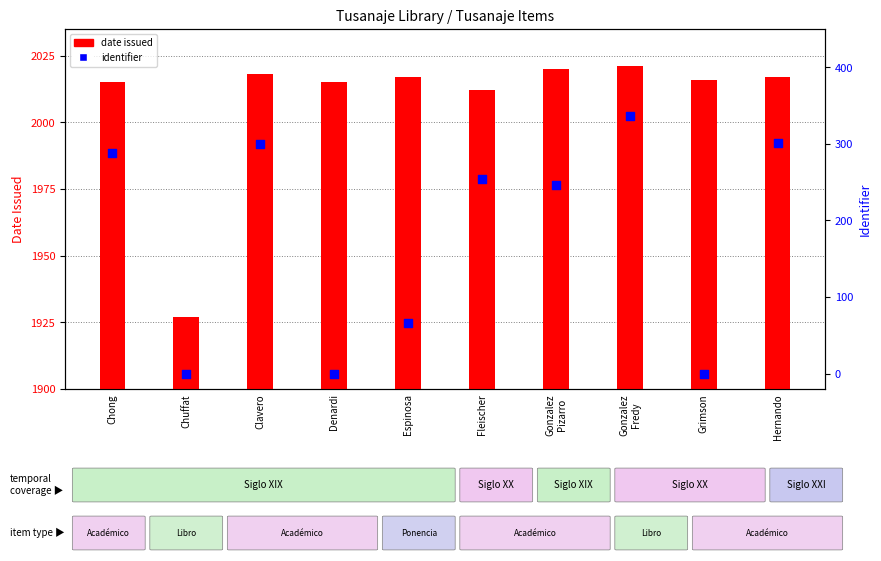

What are all the series names shown in the legend?

date issued, identifier